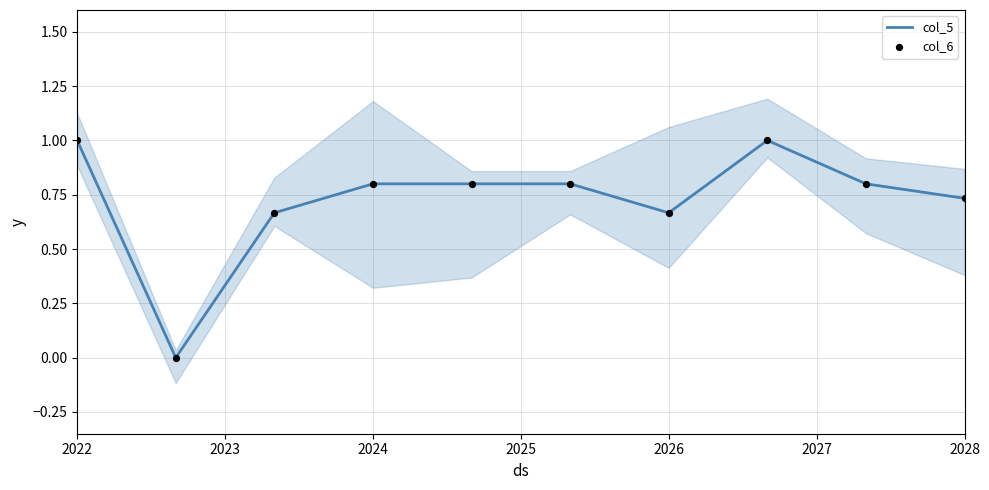

Which series has the widest spread of Y values?

col_5